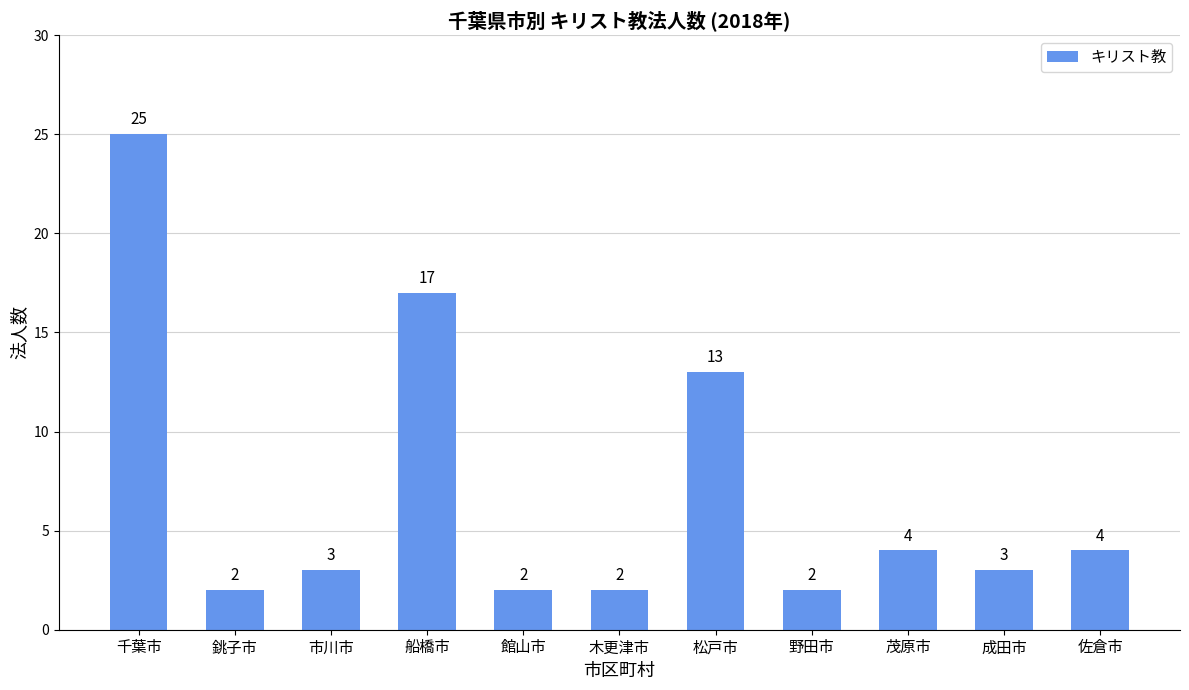

What is the change in value from 銚子市 to 松戸市?

+11